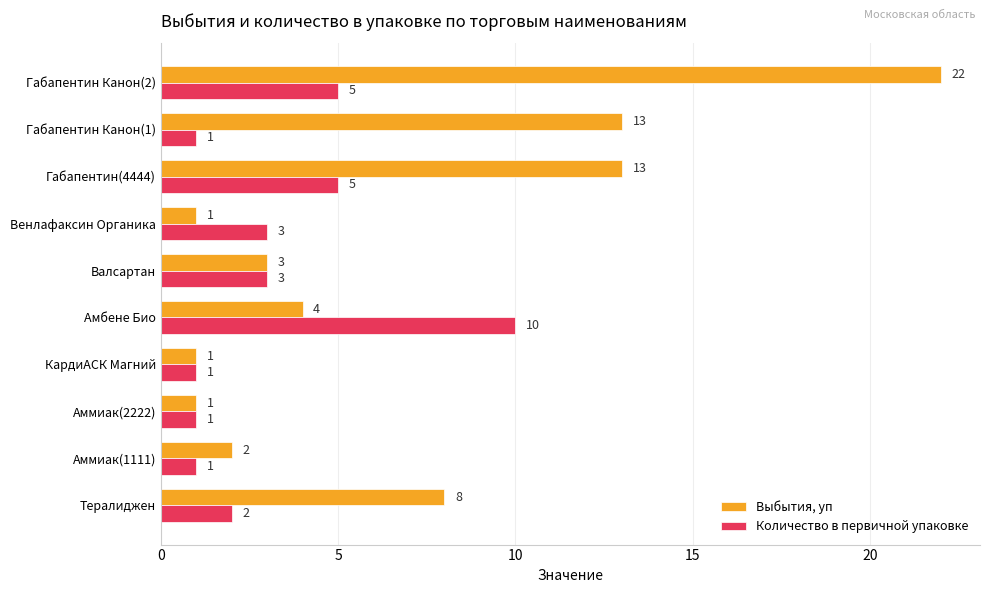

Is it true that Количество в первичной упаковке equals 1 at Габапентин Канон(1)?

True